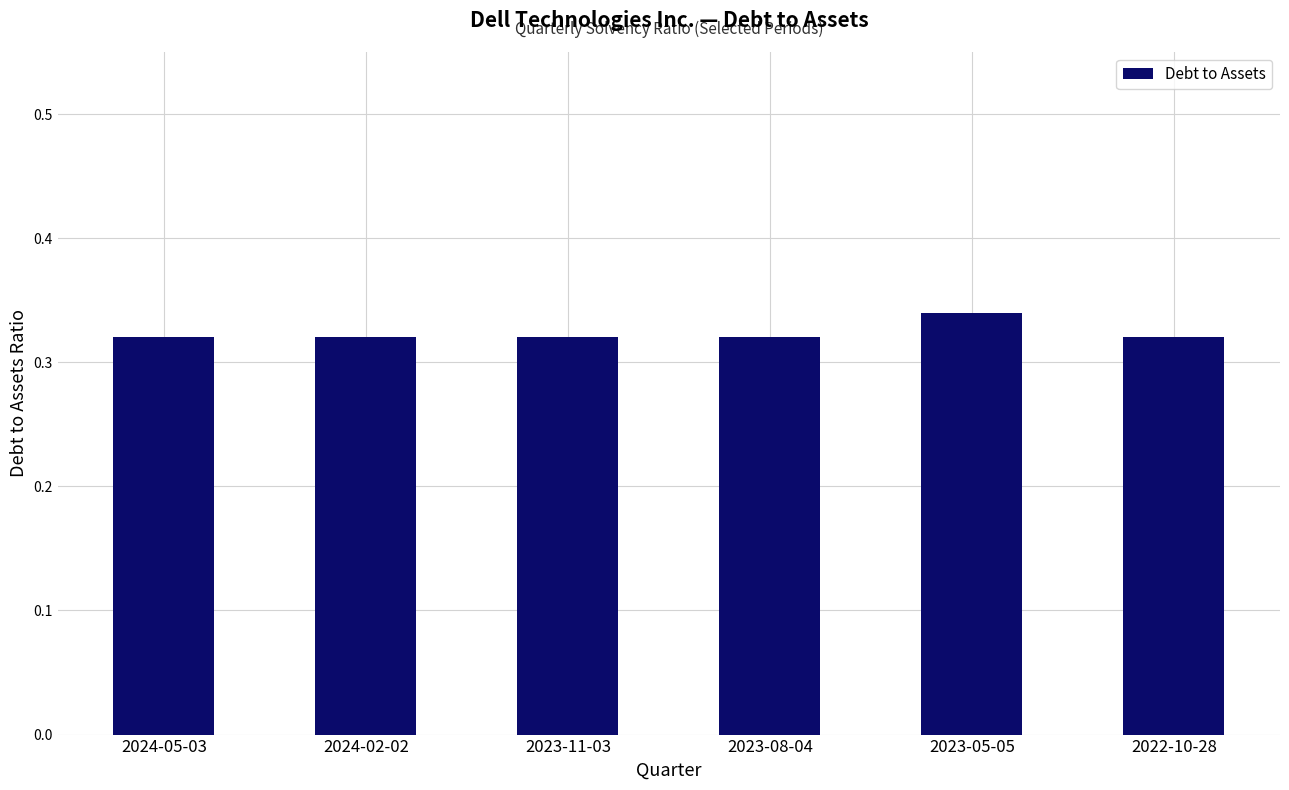

How many bars are there in total?

6